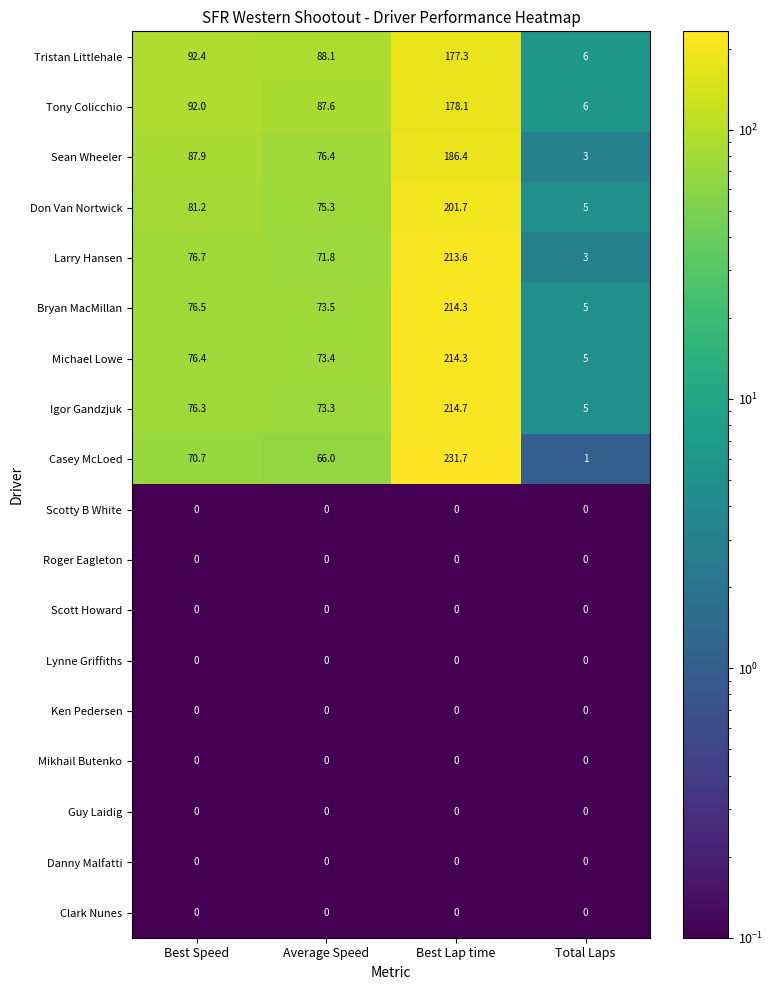

The value of Tony Colicchio at Best Lap time is 178.1. True or false?

True